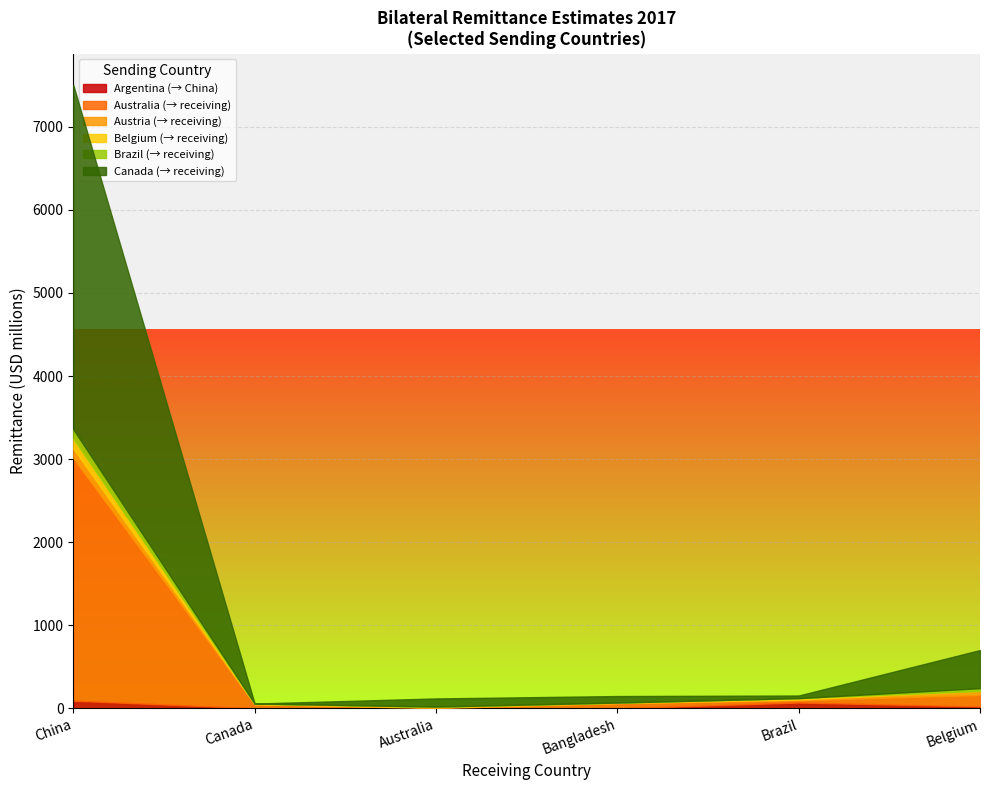

At which category is the sum across all series the highest?

China